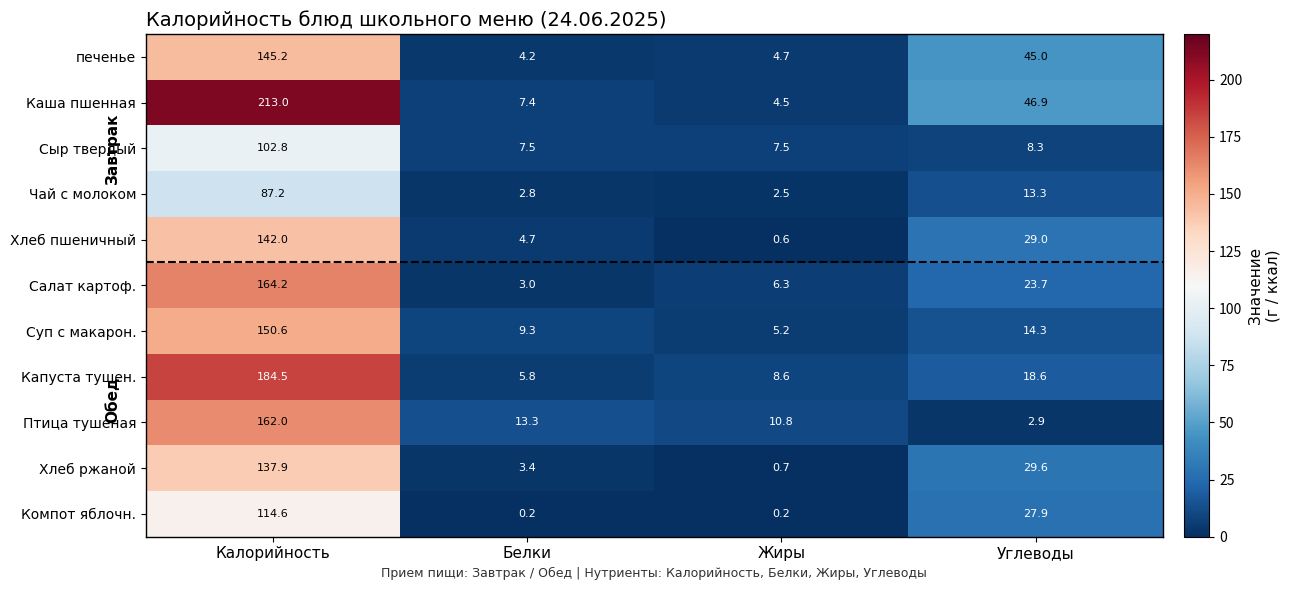

What is the greatest value displayed?

213.0